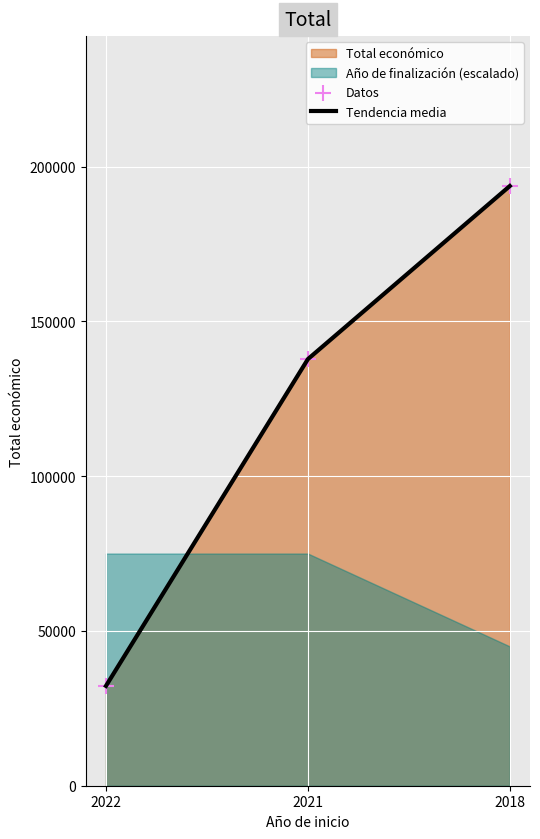

Which series has the largest total across all categories?

Tendencia media